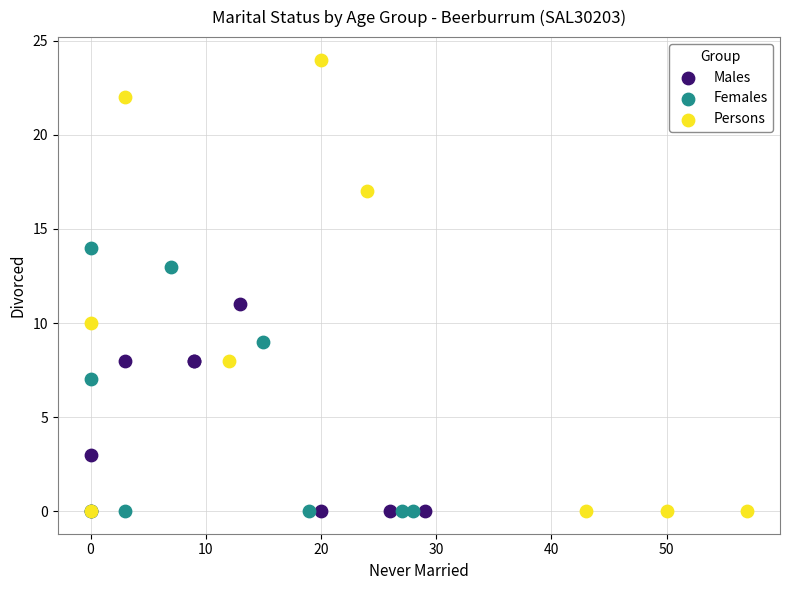

What are all the series names shown in the legend?

Males, Females, Persons